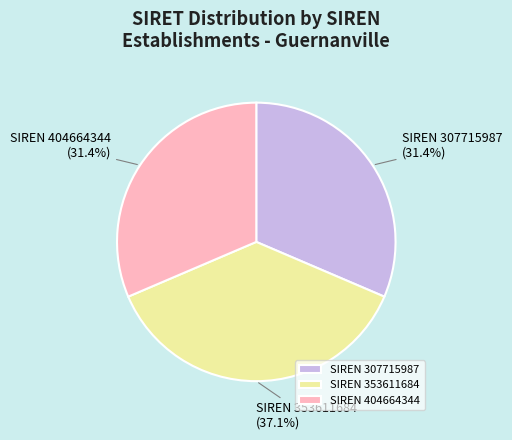

Does SIREN 404664344 (31.4%) represent more than half of the total?

No